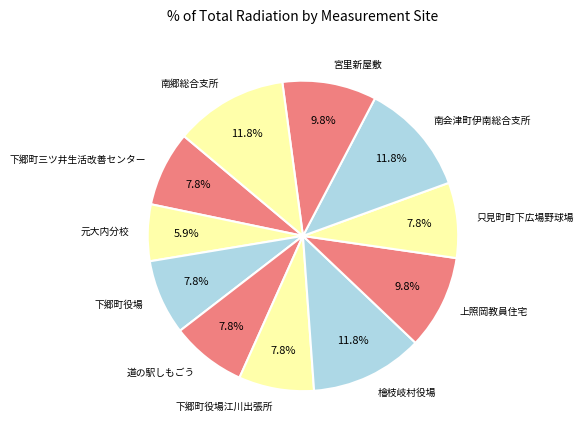

Which slice is the smallest?

元大内分校